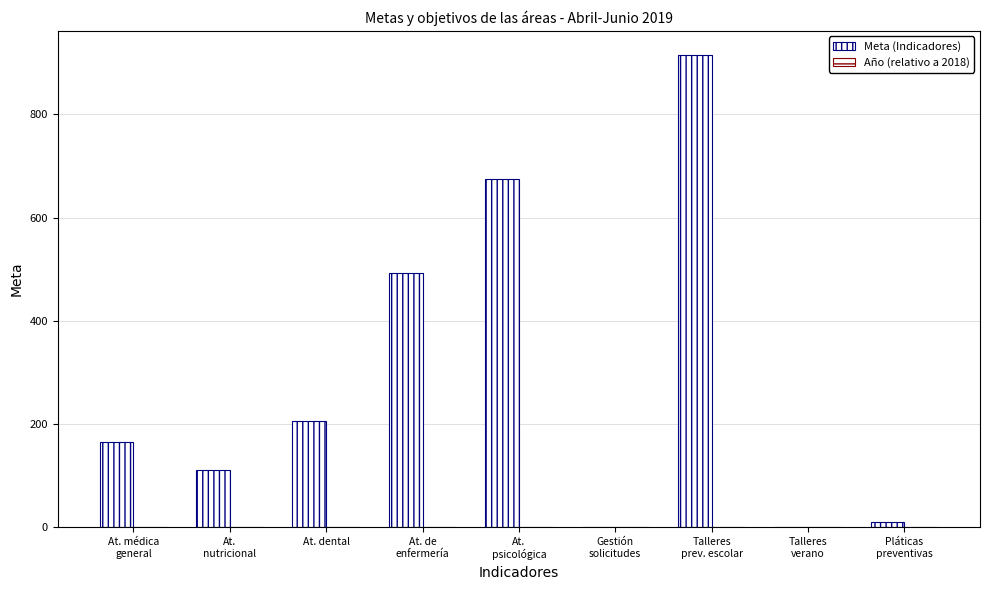

What is the sum of the Meta (Indicadores) values at Gestión
solicitudes and At.
nutricional?

113